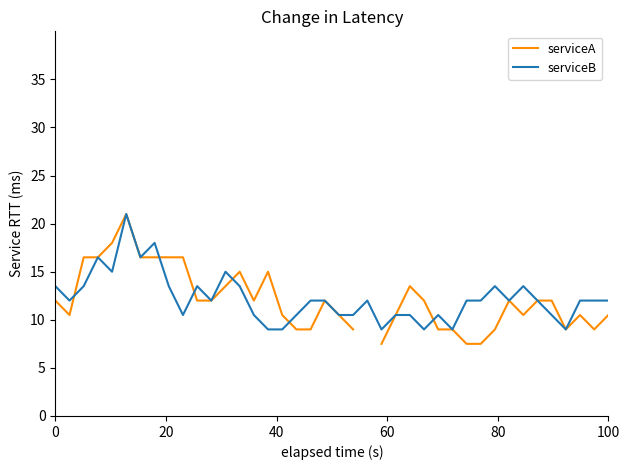

True or false: serviceA has a value of 7.6 at 34.

False